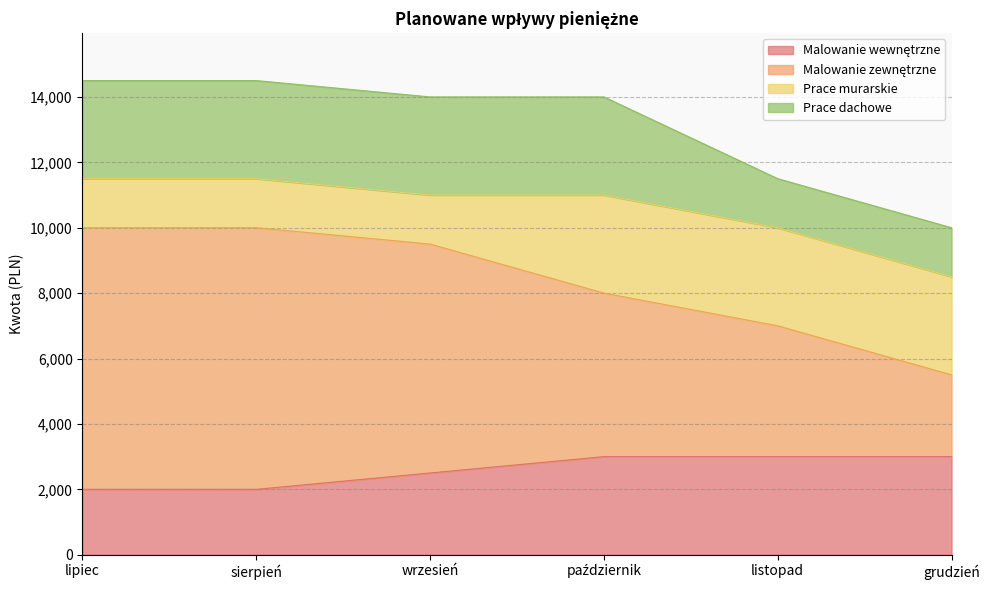

What is the total value across all series at listopad?

11500